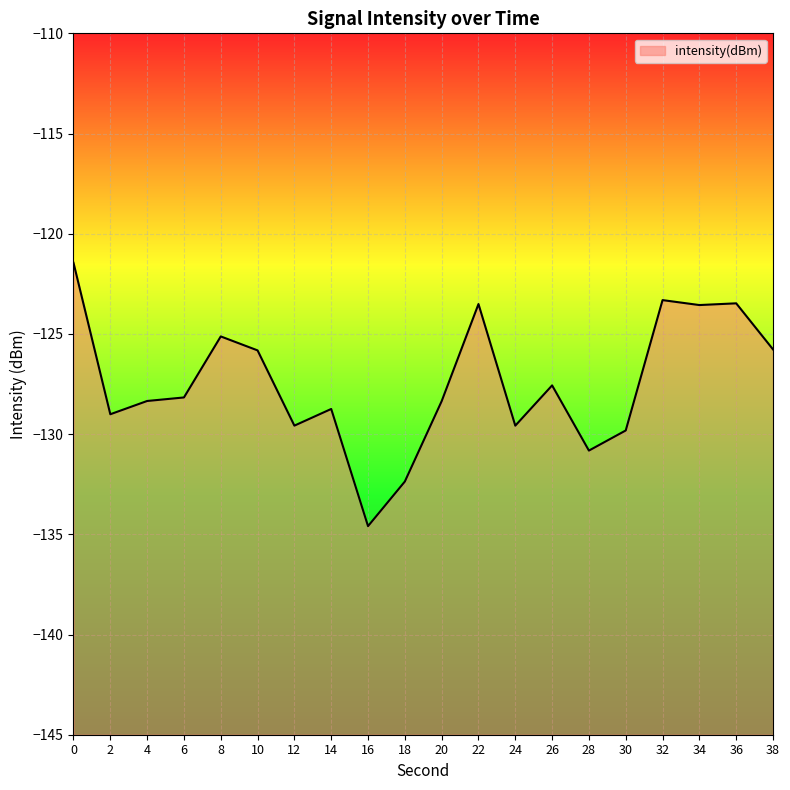

What is the sum of all values?

-2549.0